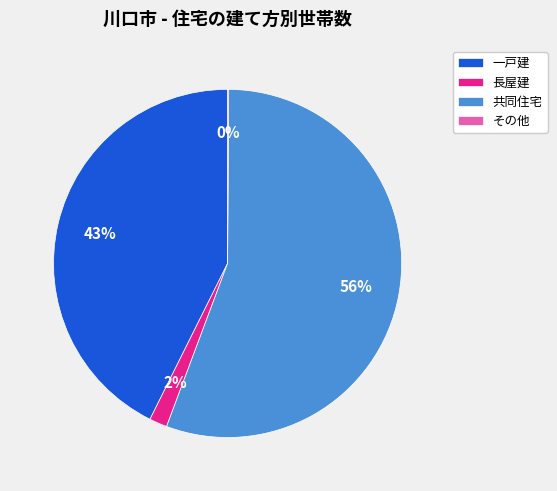

To the nearest percent, what is the average slice percentage?

25%